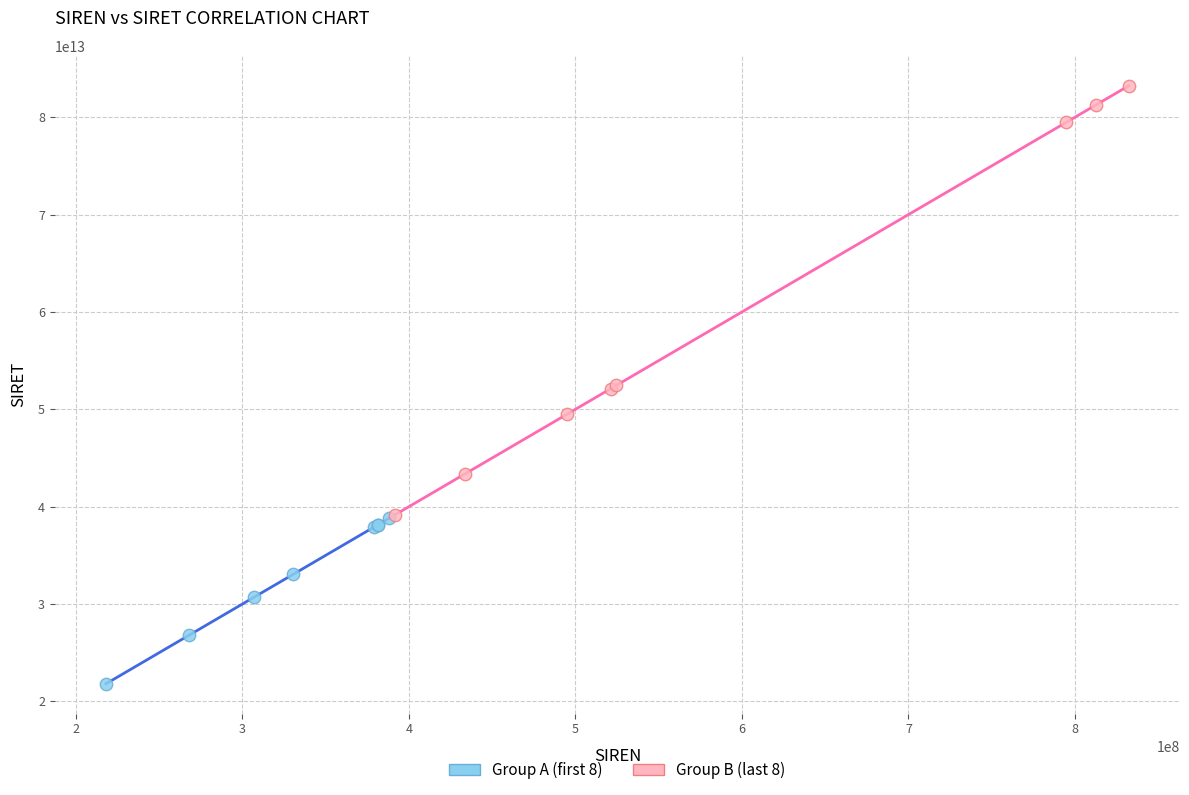

Which series reaches the minimum Y coordinate?

Group A (first 8)